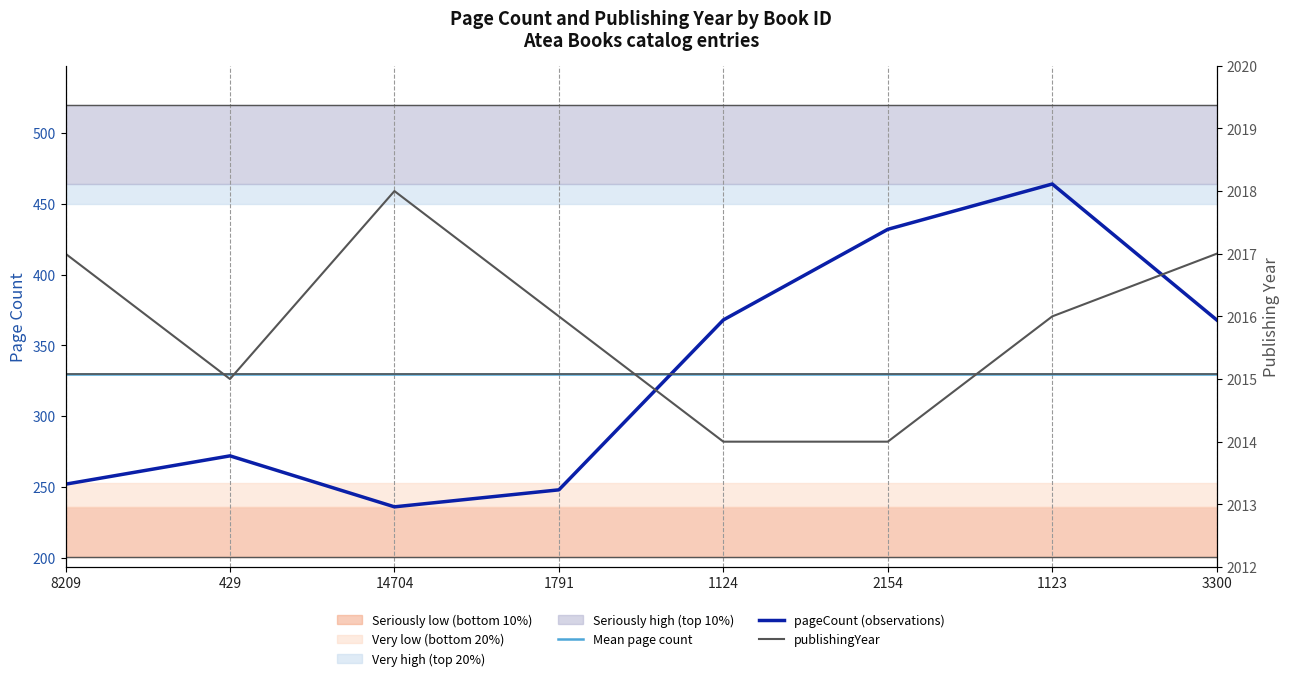

What is the label of the 6th point from the left?

2154